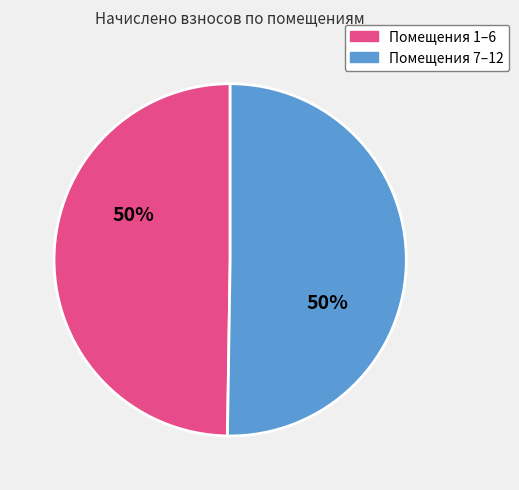

The Помещения 7–12 slice represents 50% of the pie. True or false?

True